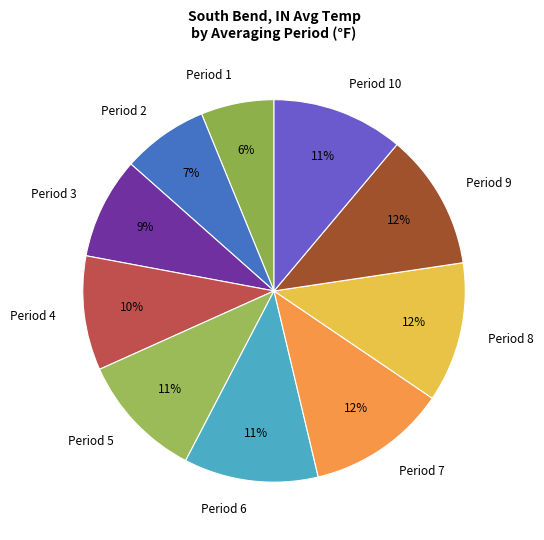

Does Period 5 represent more than half of the total?

No